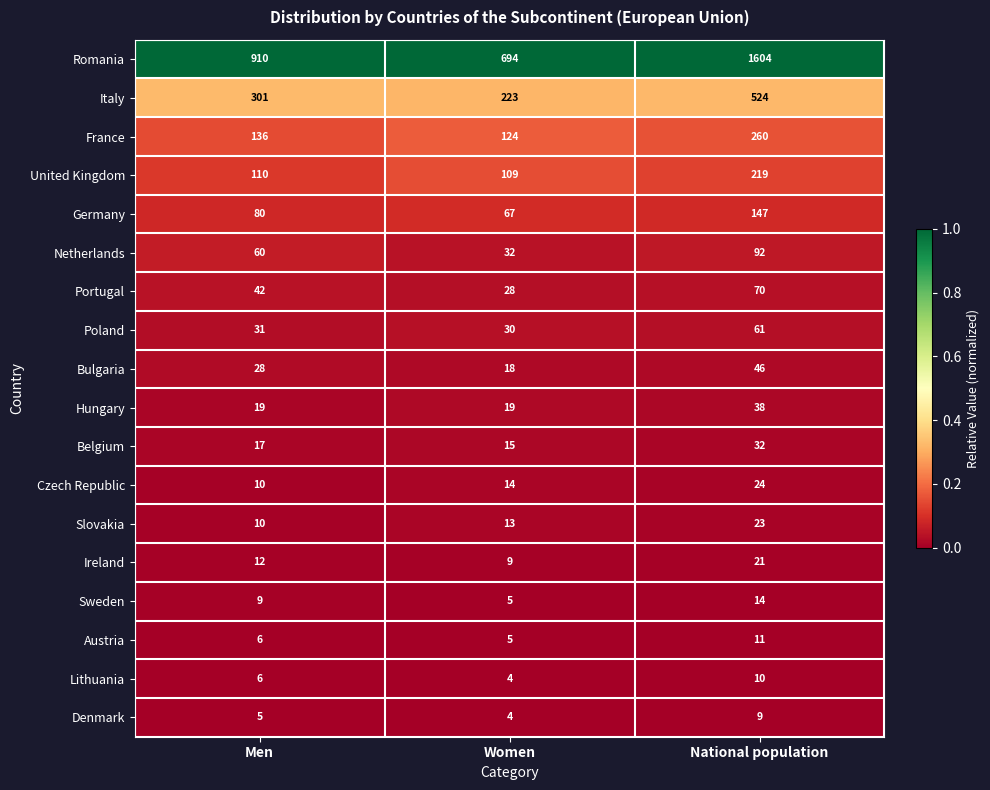

Which series has the widest spread of values?

Romania